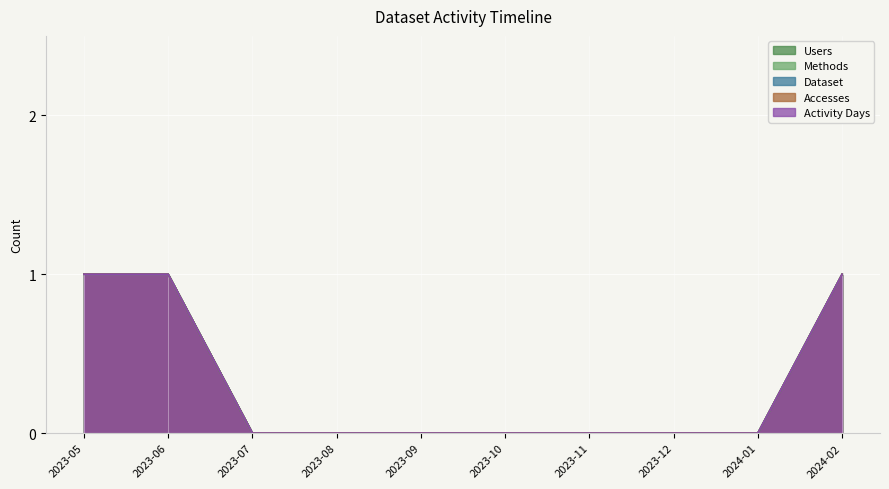

What is the label of the 10th point from the left?

2024-02